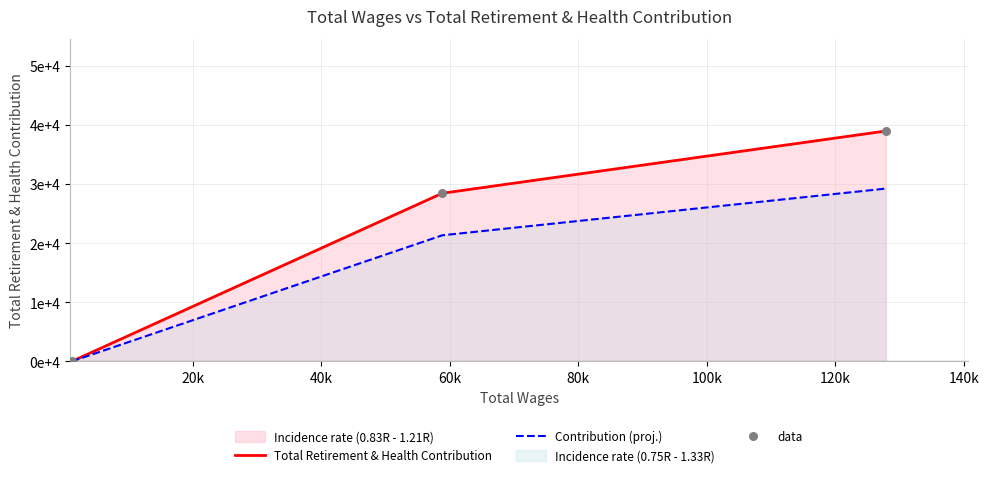

Which series contains the highest Y value?

Total Retirement & Health Contribution